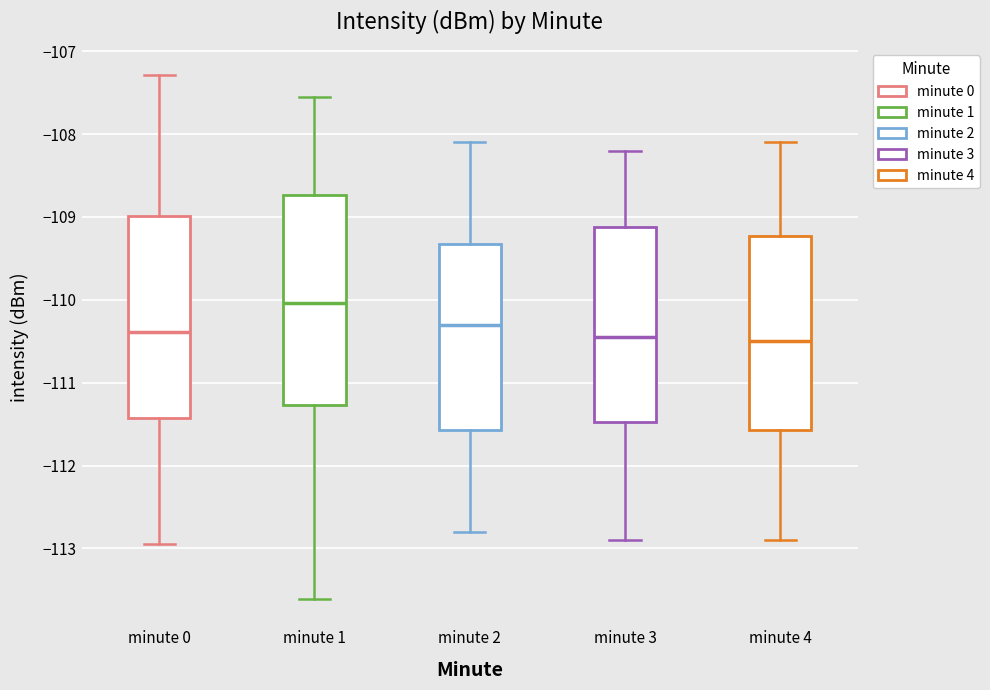

Reading left to right, read every box against the y-axis: the position of its median line, the range the box covers, and the ends of its whiskers. The values are not printed on the chart, so give them approximately, as read against the axis.

minute 0: median -110.4, box -111.4 to -109.0, whiskers -112.9 to -107.3
minute 1: median -110.0, box -111.3 to -108.7, whiskers -113.6 to -107.5
minute 2: median -110.3, box -111.6 to -109.3, whiskers -112.8 to -108.1
minute 3: median -110.4, box -111.5 to -109.1, whiskers -112.9 to -108.2
minute 4: median -110.5, box -111.6 to -109.2, whiskers -112.9 to -108.1